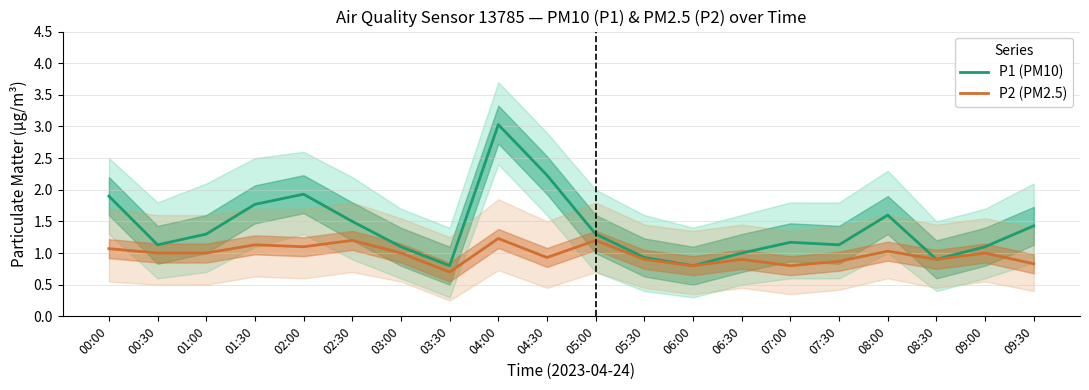

Which label corresponds to the smallest value in the chart?

03:30